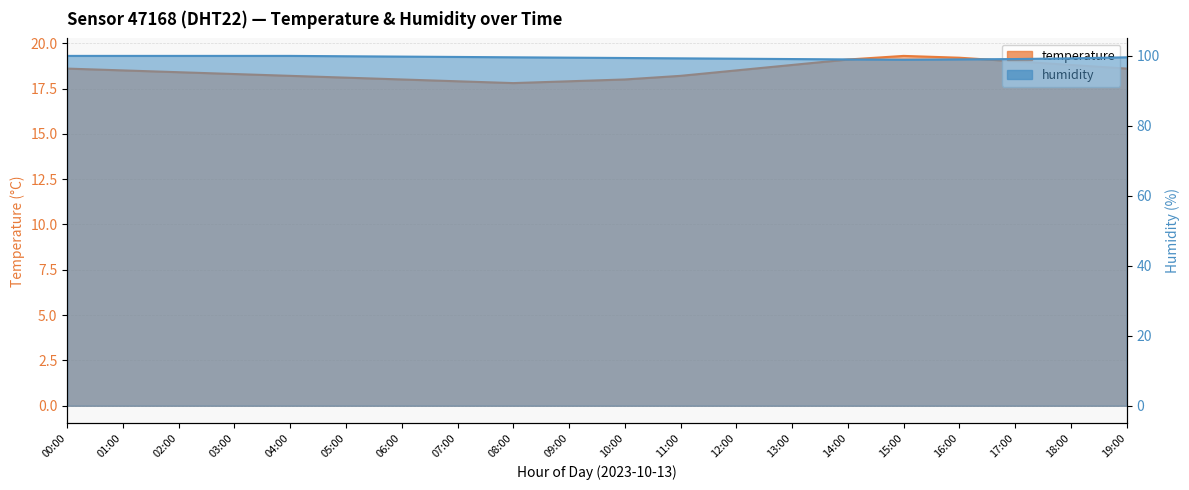

How many data points in humidity are less than 99?

3